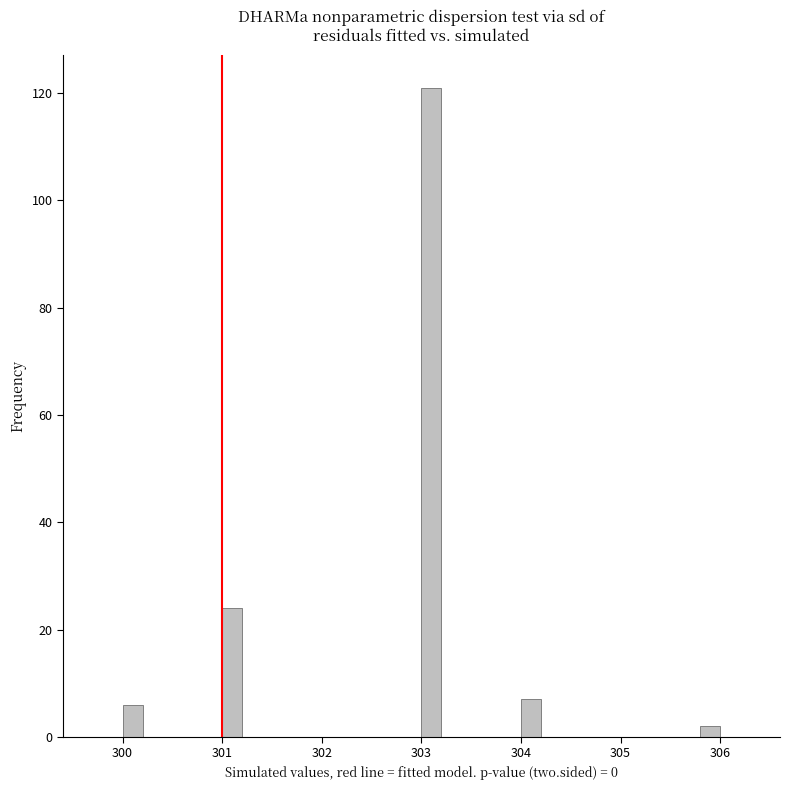

Read against the x-axis, roughly where is the centre of the tallest bar?

303.1